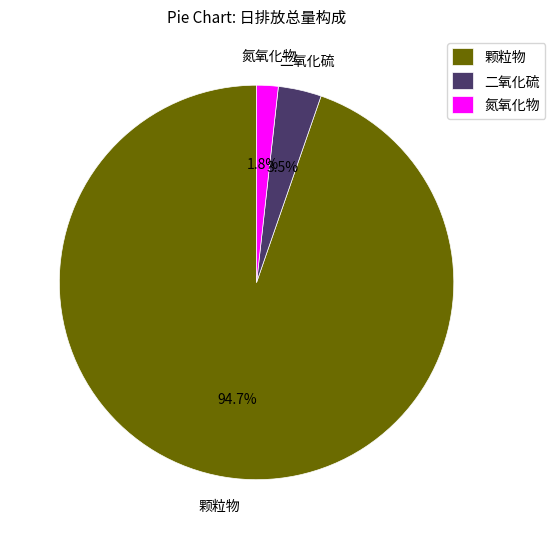

To the nearest percent, what is the average slice percentage?

33%